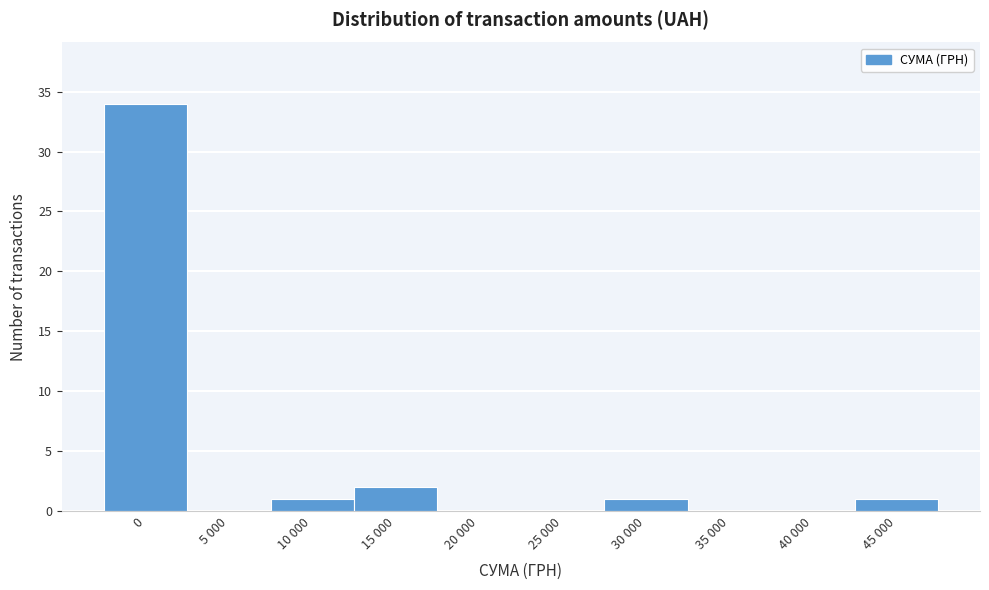

Reading left to right, extract all data points from this chart.

0=34	5 000=0	10 000=1	15 000=2	20 000=0	25 000=0	30 000=1	35 000=0	40 000=0	45 000=1